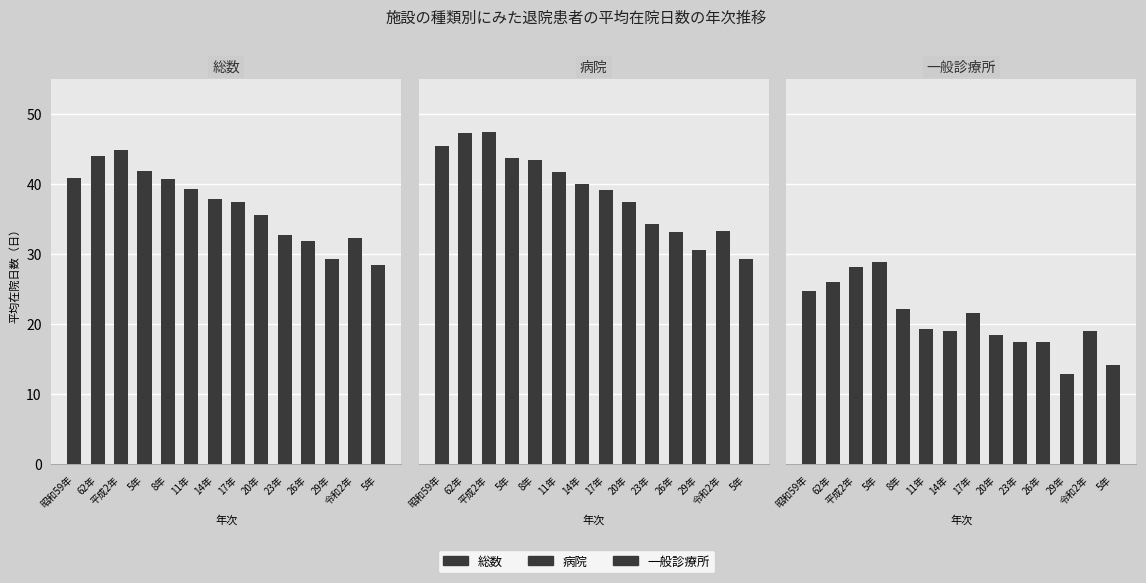

Is it true that 病院 equals 29.3 at 5年?

True